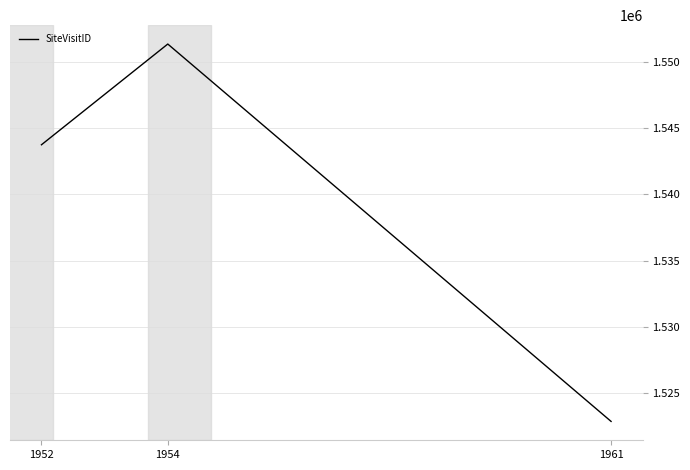

Reading left to right, extract all data points from this chart.

1952=1543759	1954=1551375	1961=1522844